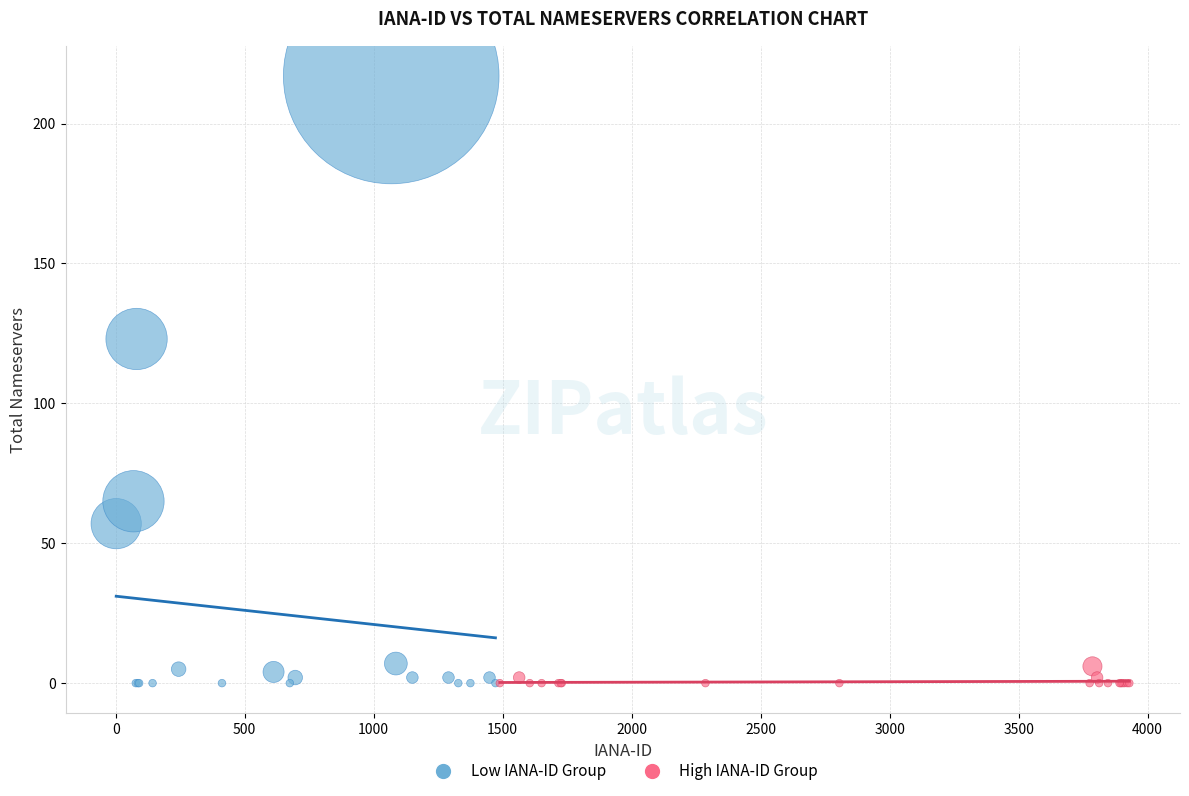

Which series contains the highest Y value?

Low IANA-ID Group